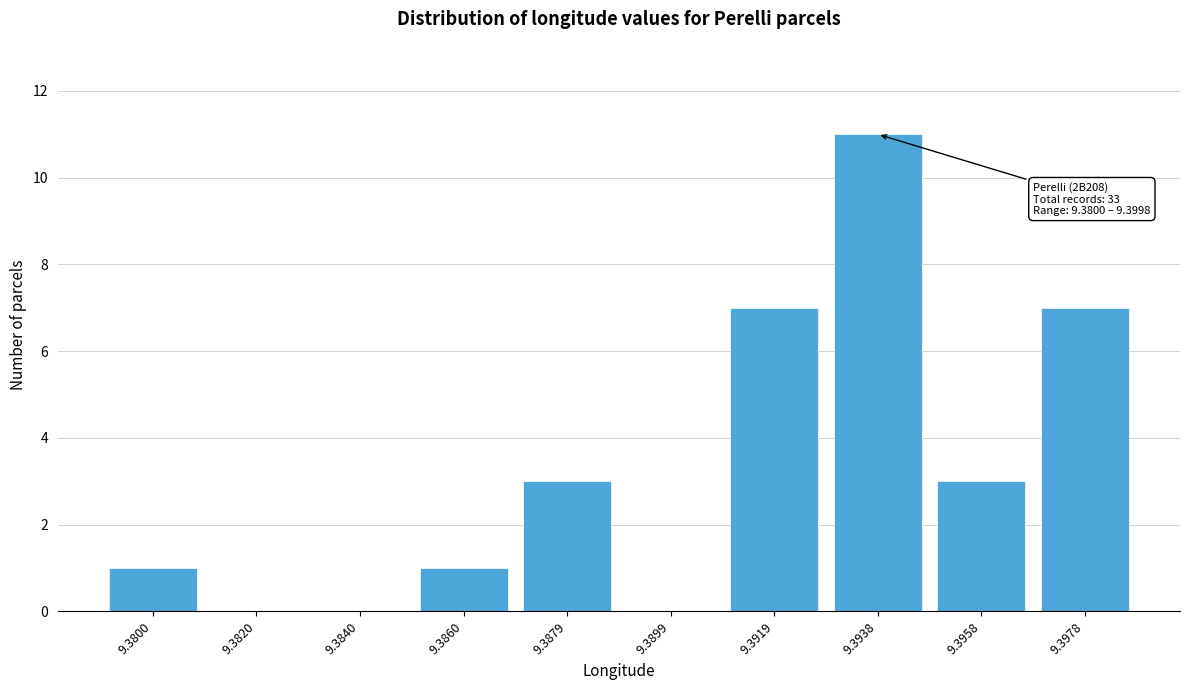

Reading right to left, list all the values displayed in this chart.

9.3978=7	9.3958=3	9.3938=11	9.3919=7	9.3899=0	9.3879=3	9.3860=1	9.3840=0	9.3820=0	9.3800=1